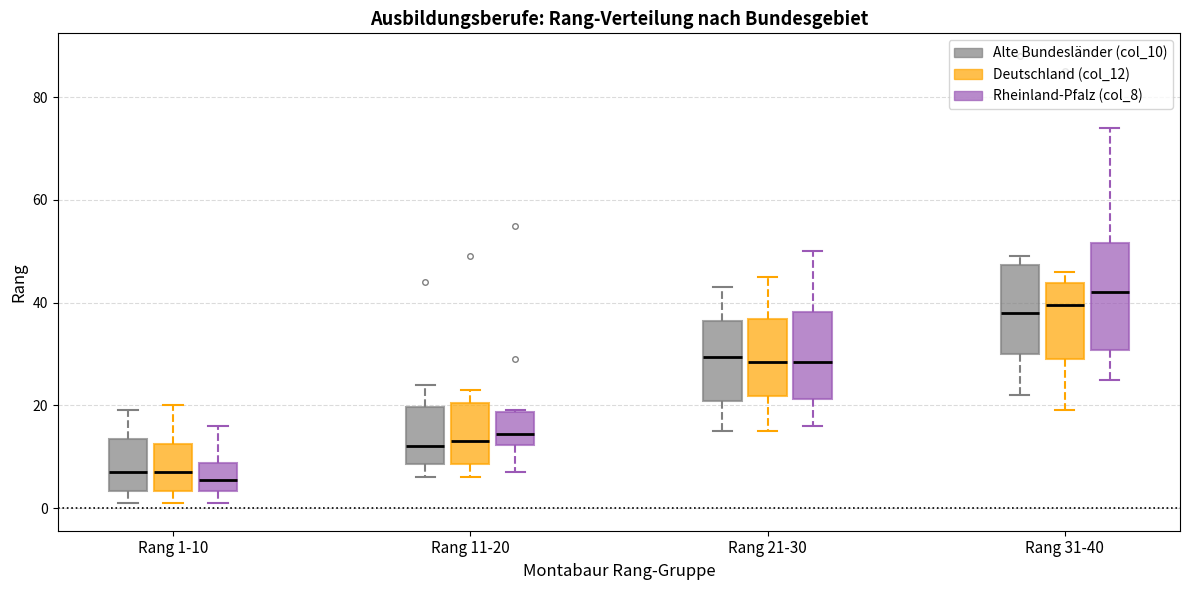

Reading left to right, read every box against the y-axis: the position of its median line, the range the box covers, and the ends of its whiskers. The values are not printed on the chart, so give them approximately, as read against the axis.

Rang 1-10 (Alte Bundesländer (col_10)): median 8, box 4 to 14, whiskers 2 to 20
Rang 1-10 (Deutschland (col_12)): median 8, box 4 to 12, whiskers 2 to 20
Rang 1-10 (Rheinland-Pfalz (col_8)): median 6, box 4 to 8, whiskers 2 to 16
Rang 11-20 (Alte Bundesländer (col_10)): median 12, box 8 to 20, whiskers 6 to 24
Rang 11-20 (Deutschland (col_12)): median 14, box 8 to 20, whiskers 6 to 24
Rang 11-20 (Rheinland-Pfalz (col_8)): median 14, box 12 to 18, whiskers 8 to 20
Rang 21-30 (Alte Bundesländer (col_10)): median 30, box 20 to 36, whiskers 16 to 44
Rang 21-30 (Deutschland (col_12)): median 28, box 22 to 36, whiskers 16 to 46
Rang 21-30 (Rheinland-Pfalz (col_8)): median 28, box 22 to 38, whiskers 16 to 50
Rang 31-40 (Alte Bundesländer (col_10)): median 38, box 30 to 48, whiskers 22 to 50
Rang 31-40 (Deutschland (col_12)): median 40, box 30 to 44, whiskers 20 to 46
Rang 31-40 (Rheinland-Pfalz (col_8)): median 42, box 30 to 52, whiskers 26 to 74